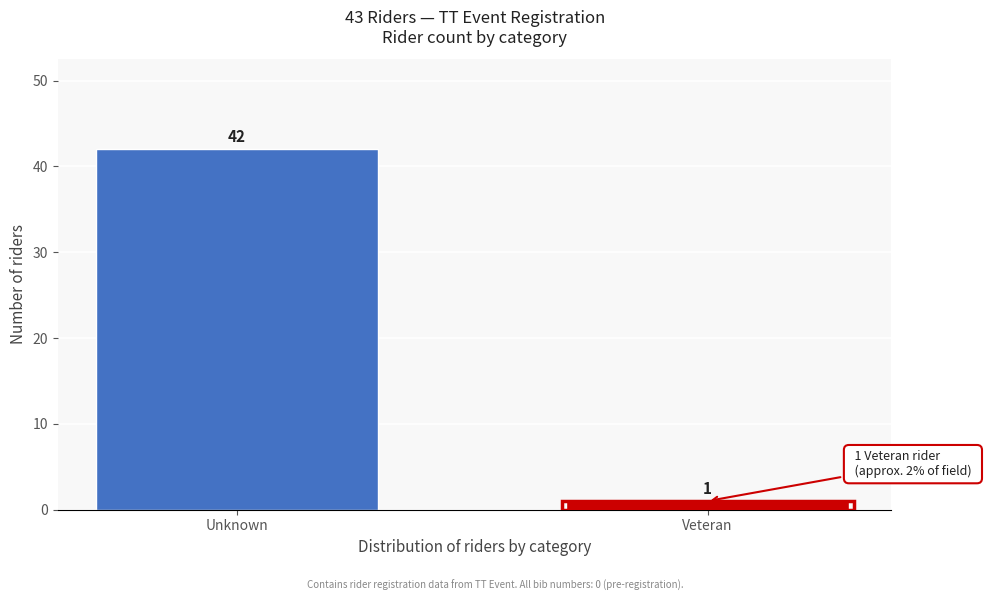

Reading left to right, what are all the values shown in this chart?

42	1